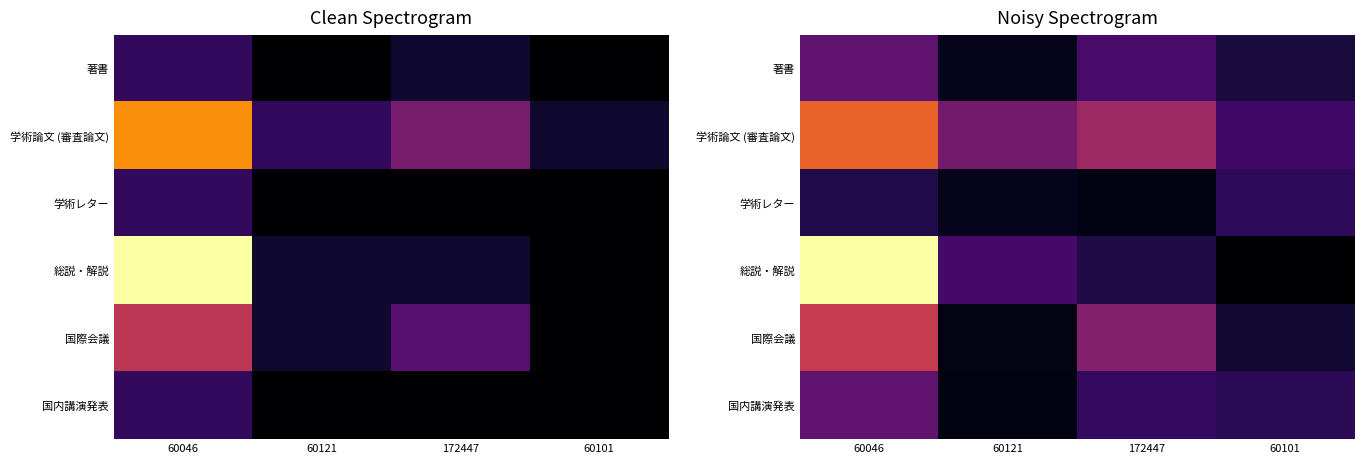

Which category has the lowest value across all series?

60101